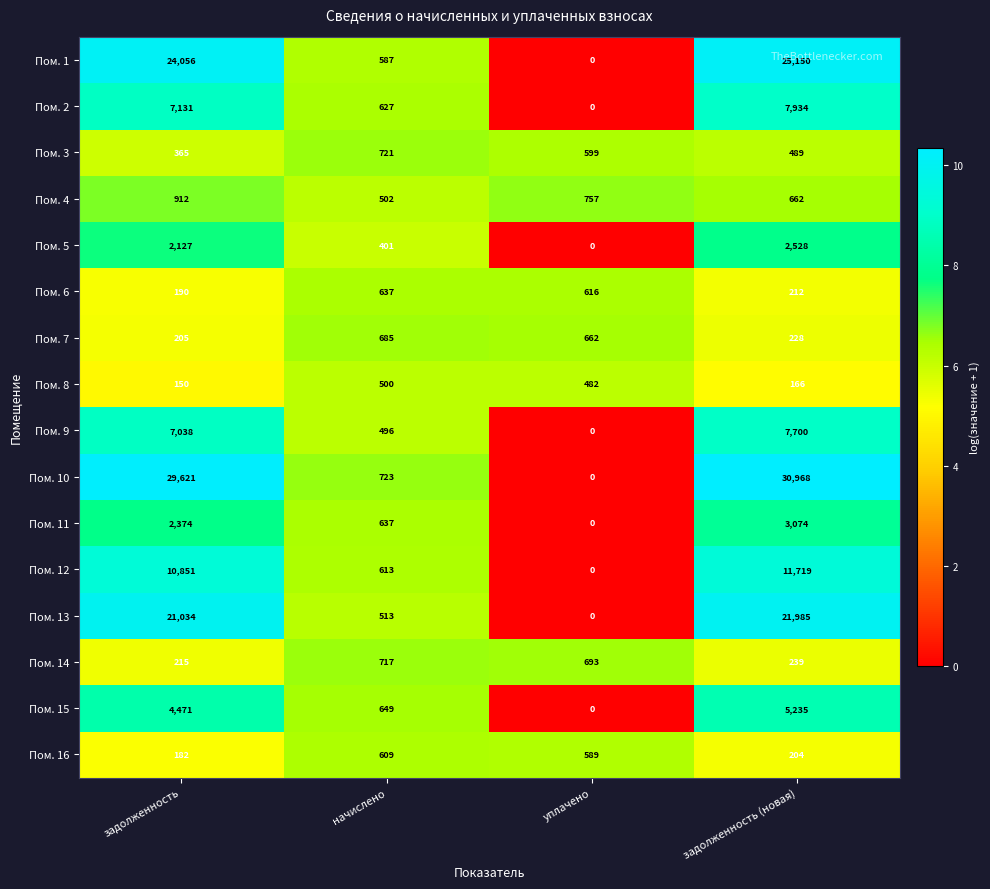

Which series has the largest range (max minus min)?

Пом. 10